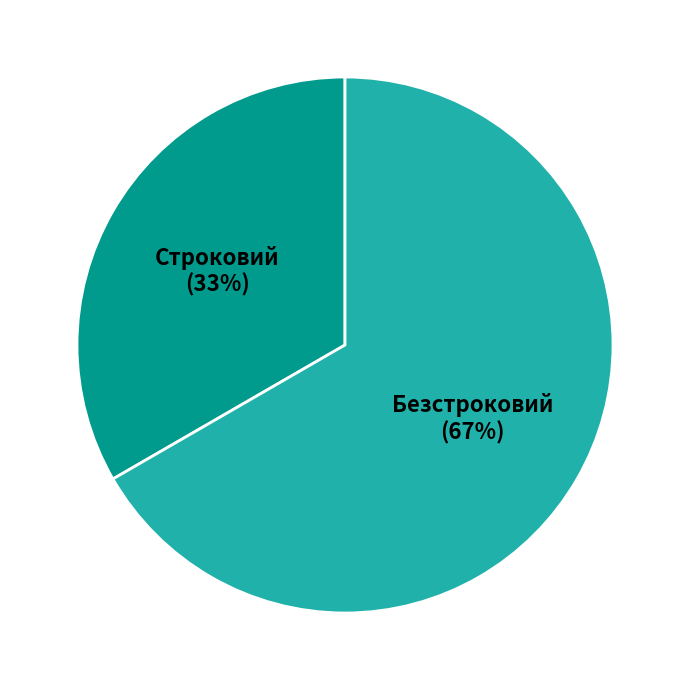

To the nearest percent, what portion does Строковий represent?

33%